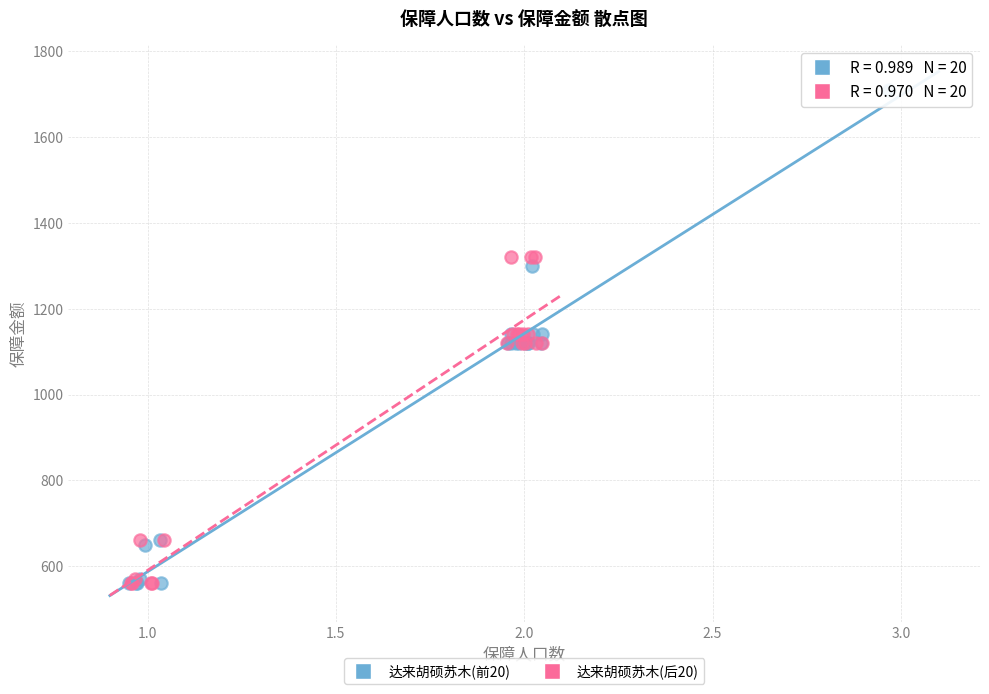

What are all the series names shown in the legend?

达来胡硕苏木(前20), 达来胡硕苏木(后20)